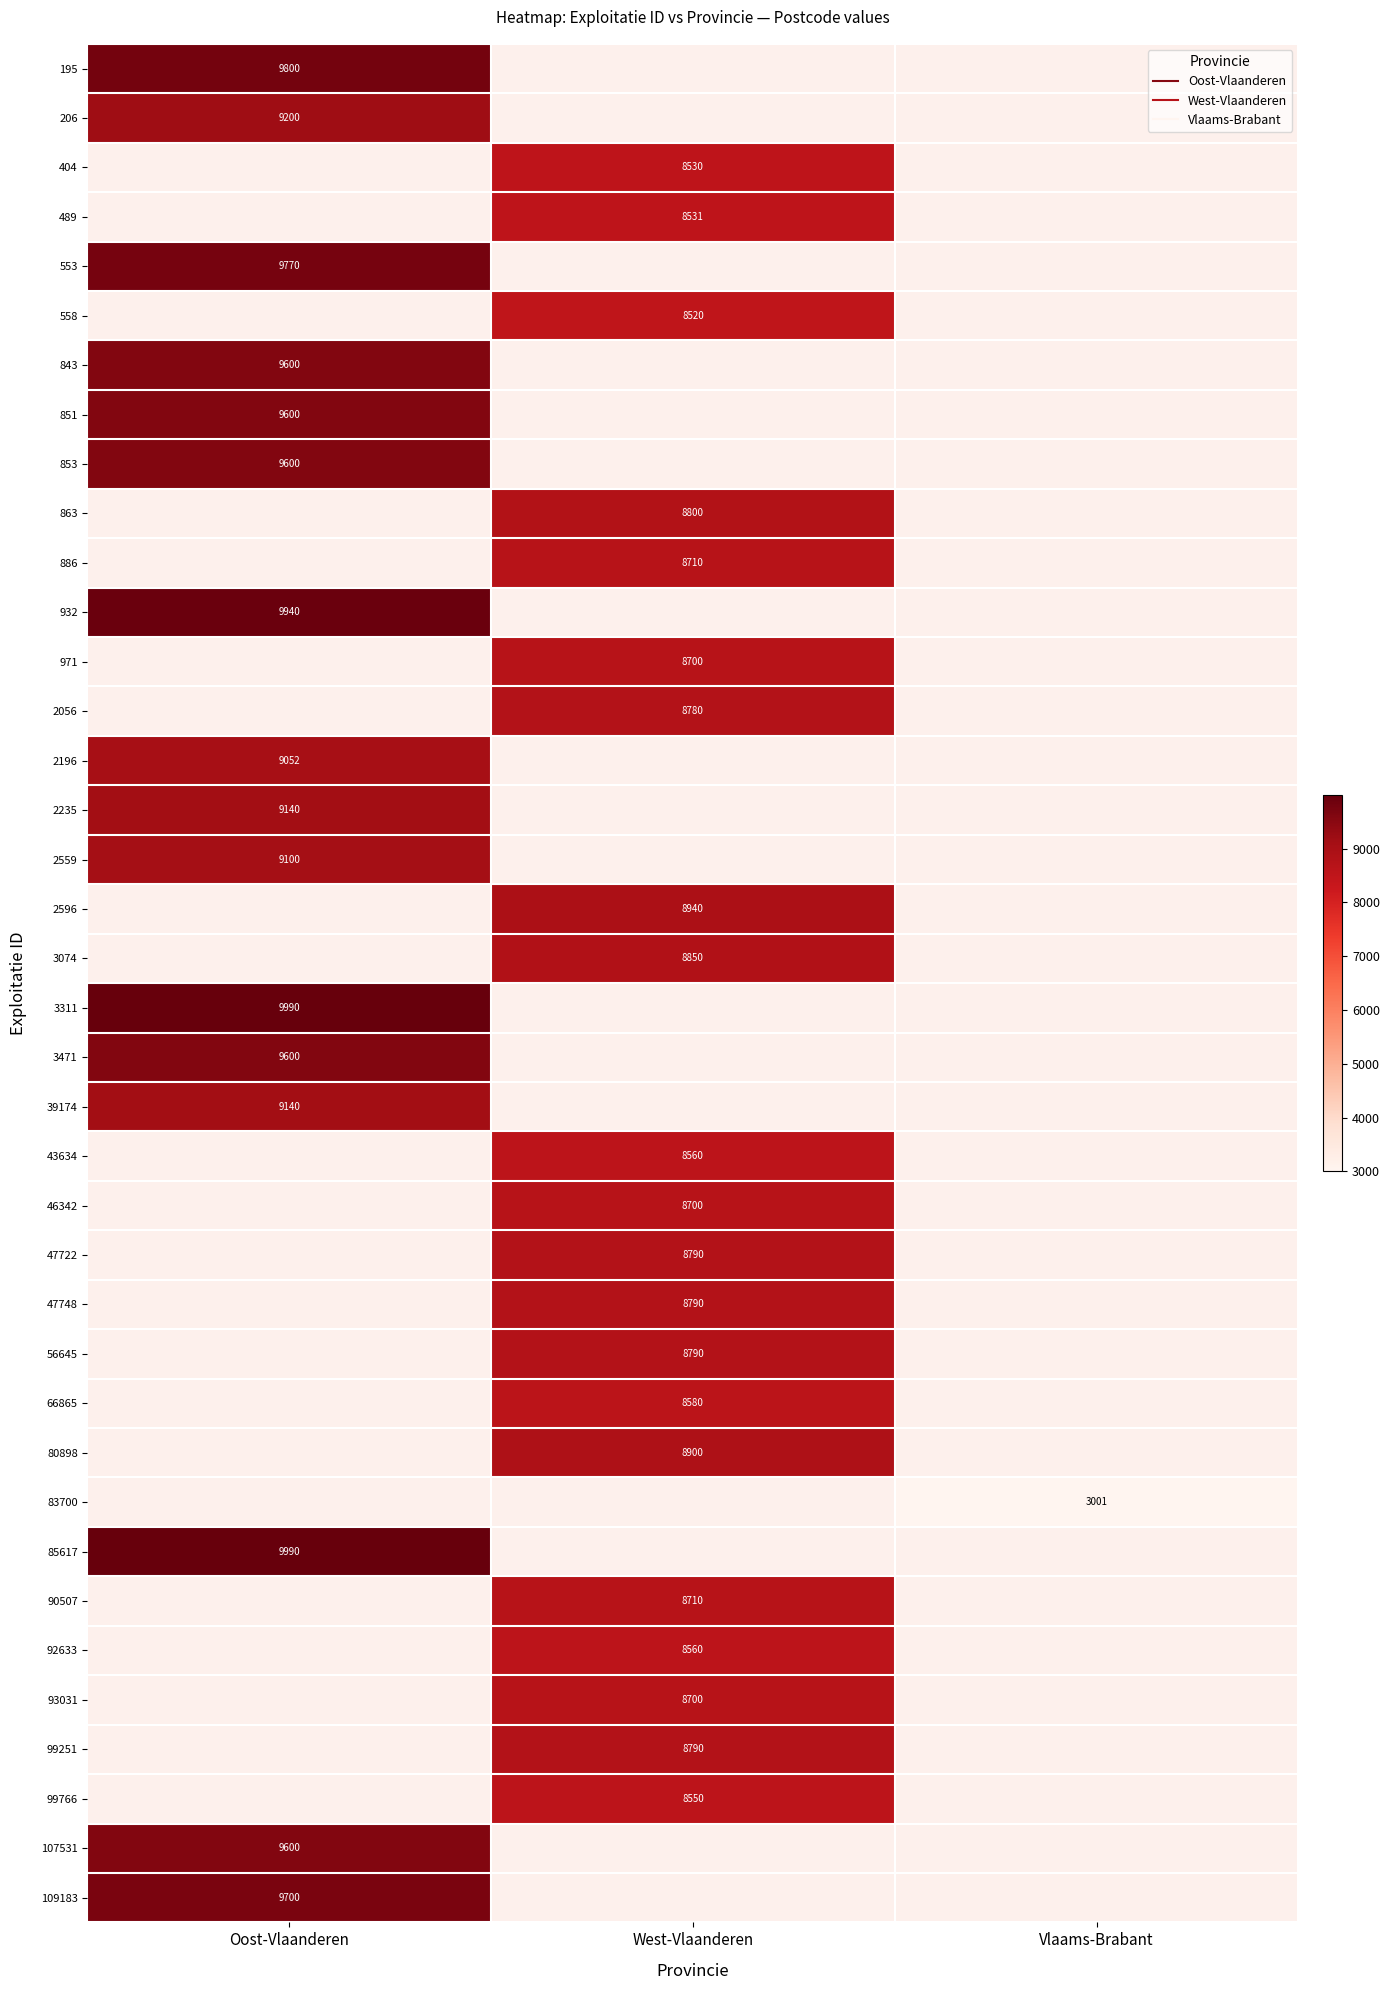

At which label does 3074 reach its peak?

Oost-Vlaanderen